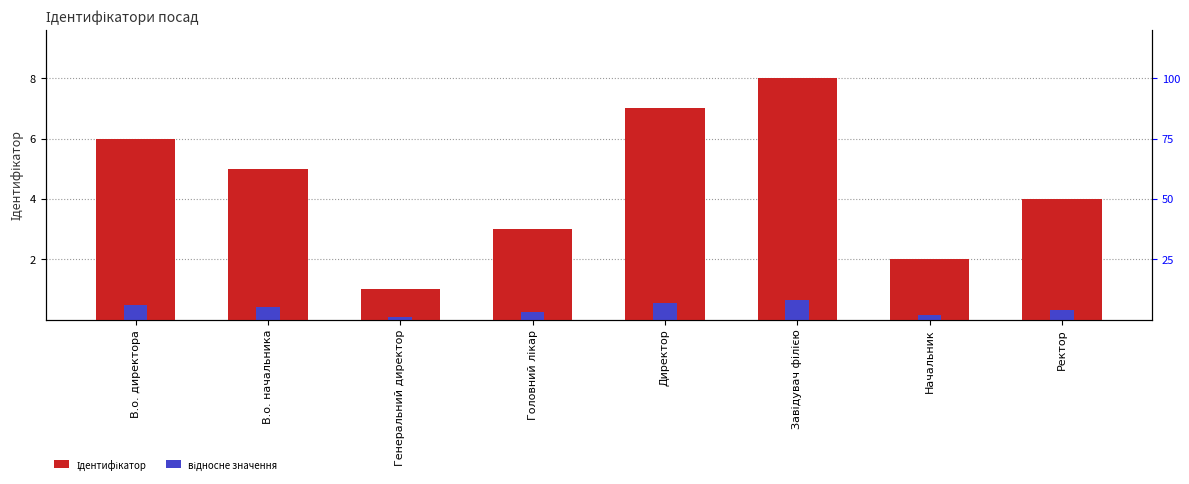

The Ідентифікатор series shows 1.8 at В.о. начальника. True or false?

False